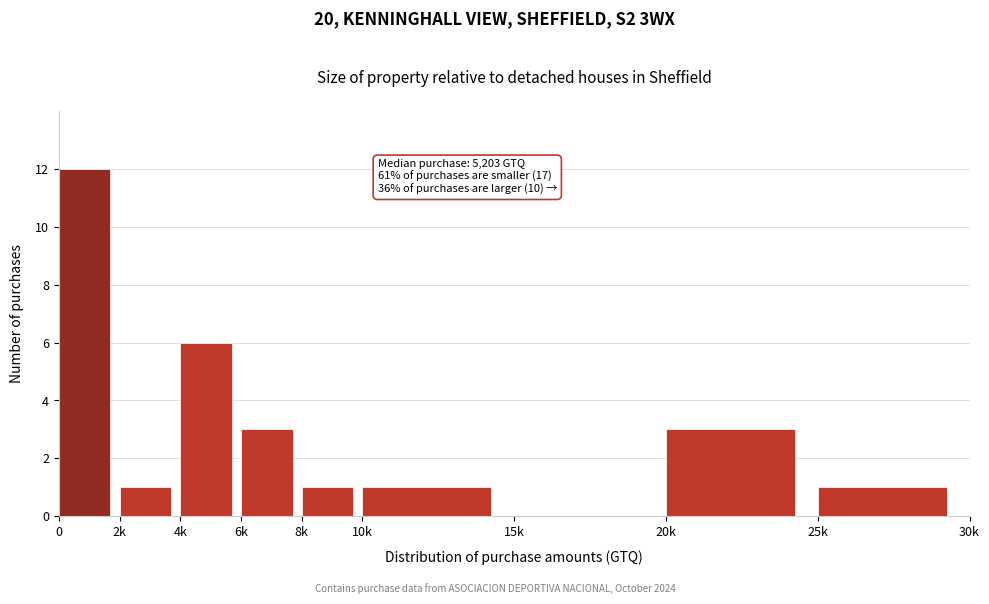

Reading left to right, what are all the values shown in this chart?

0=12	2k=1	4k=6	6k=3	8k=1	10k=1	15k=0	20k=3	25k=1